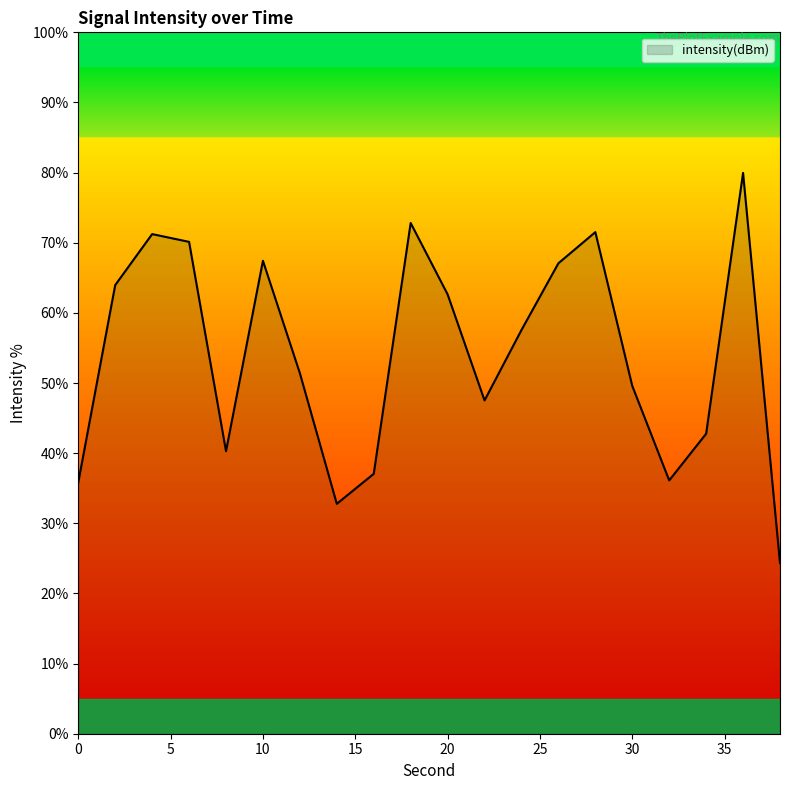

What is the difference between the maximum and minimum values?

55.6